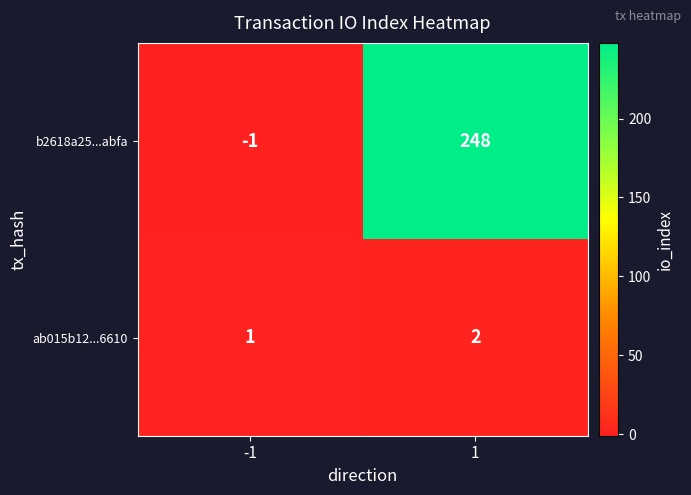

What is the average value of the b2618a25...abfa series?

124